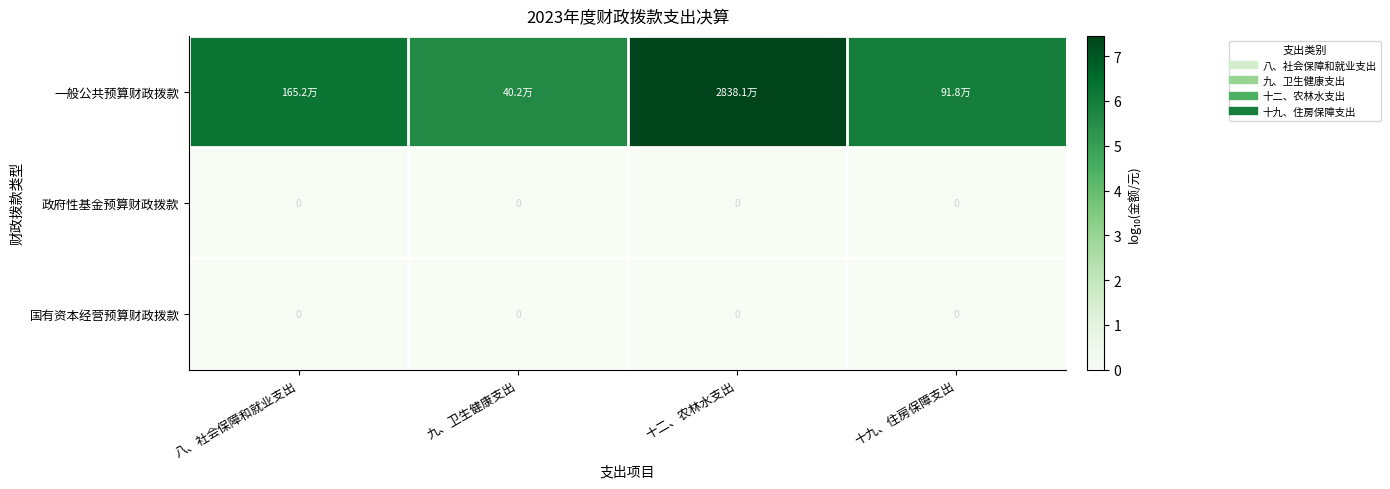

What is the greatest value displayed?

7.5